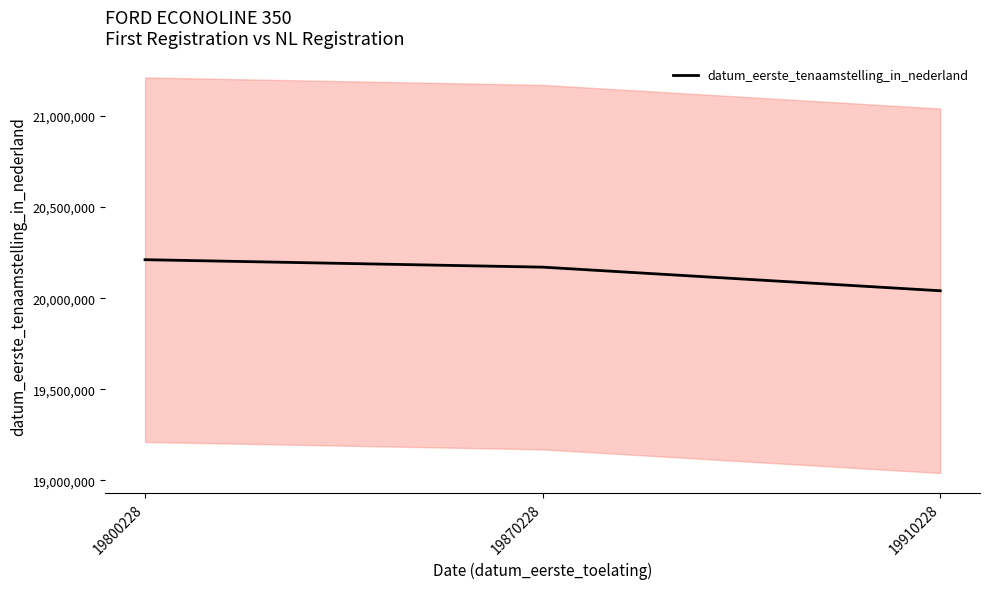

What is the value of the 1st point from the left?

20211111